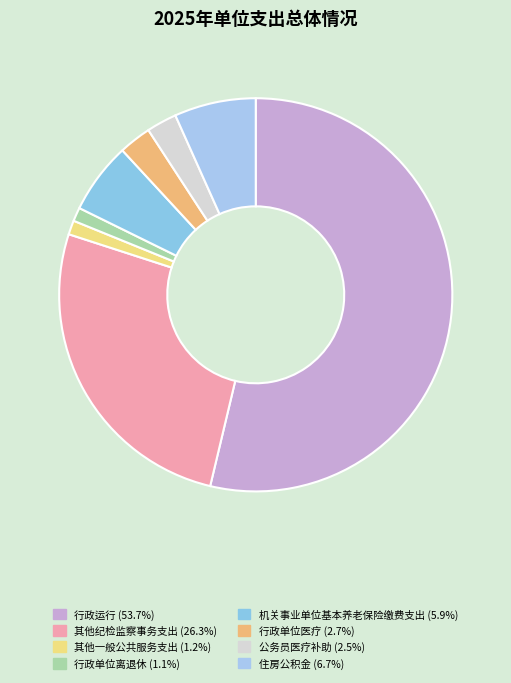

Is it true that 其他一般公共服务支出 is 11% of the pie?

False